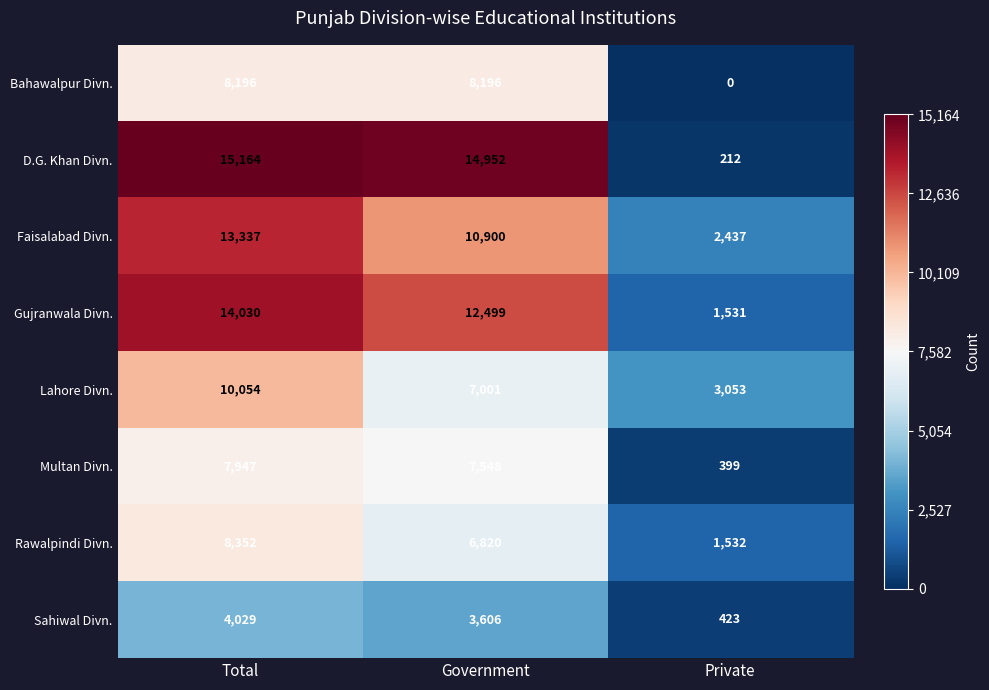

The Lahore Divn. series shows 3053 at Private. True or false?

True